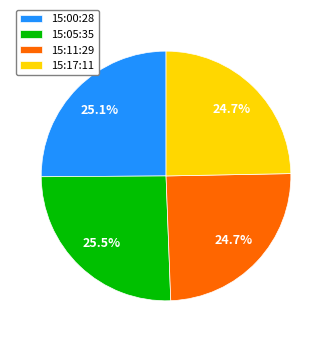

Does any single category account for the majority?

No